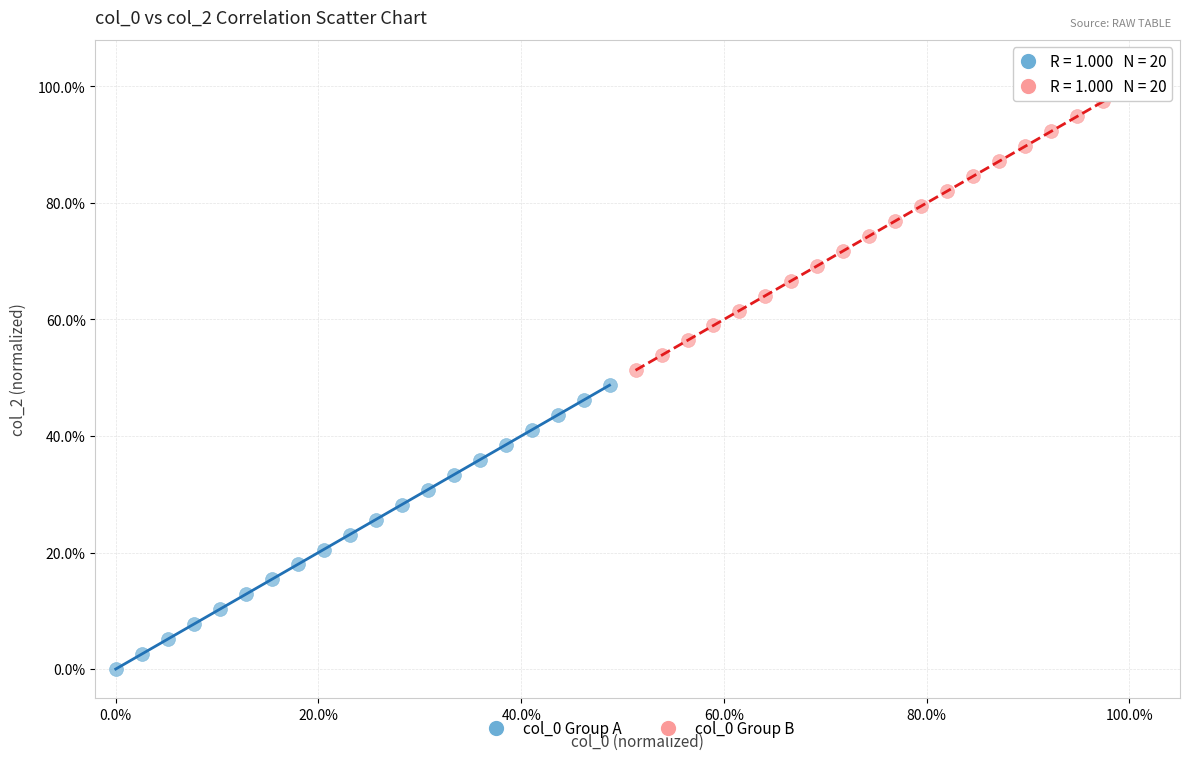

Which series reaches the maximum Y coordinate?

col_0 Group B